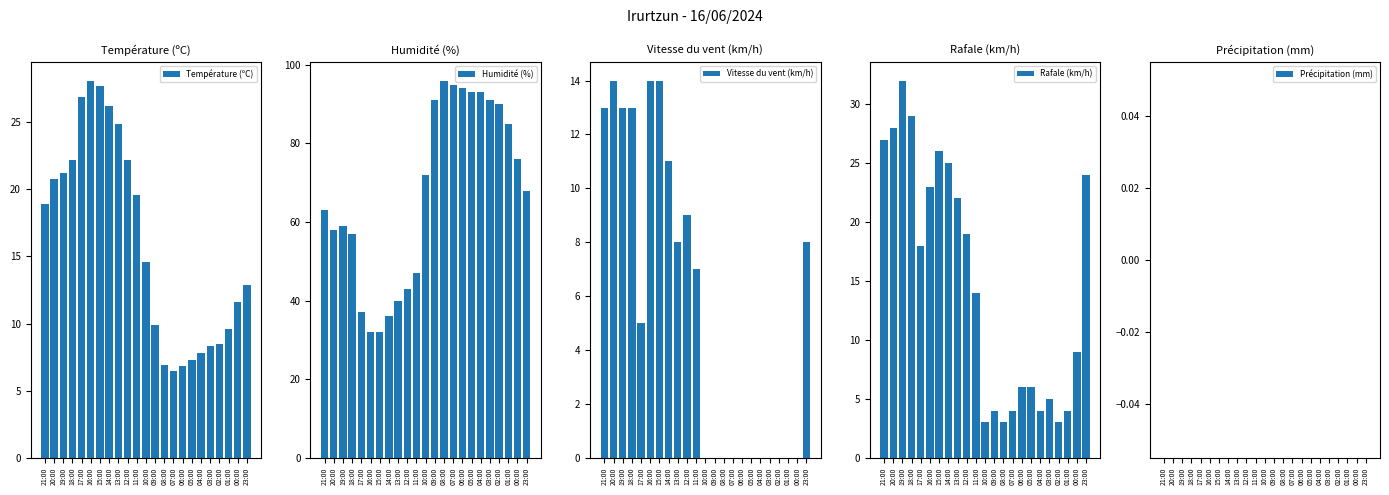

What is the average value of the Rafale (km/h) series?

15